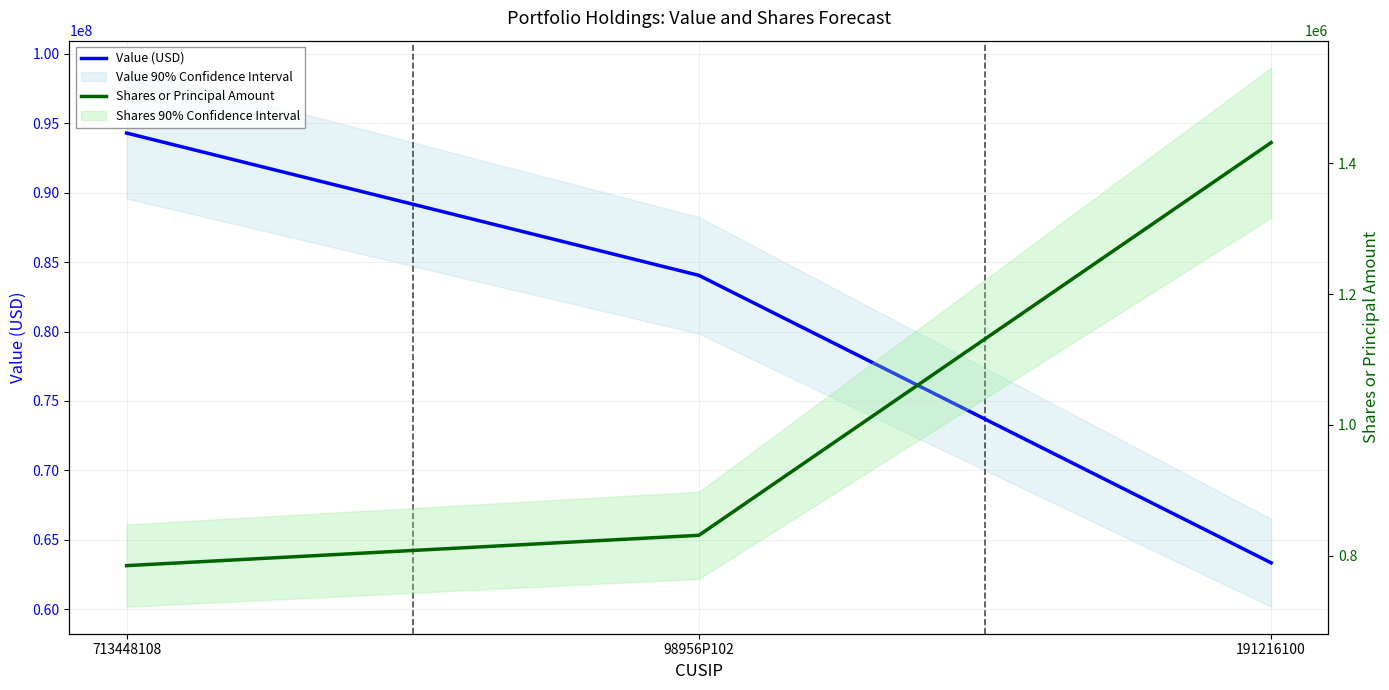

What is the label of the 2nd point from the right?

98956P102